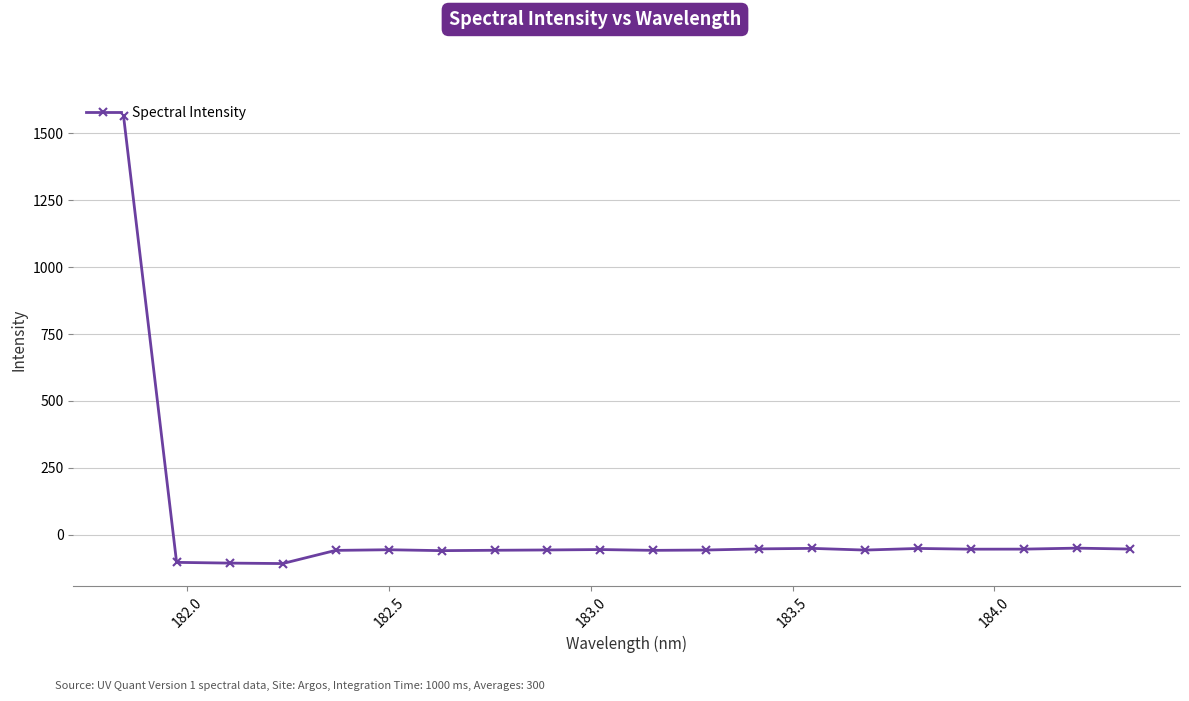

What is the average value?

18.1